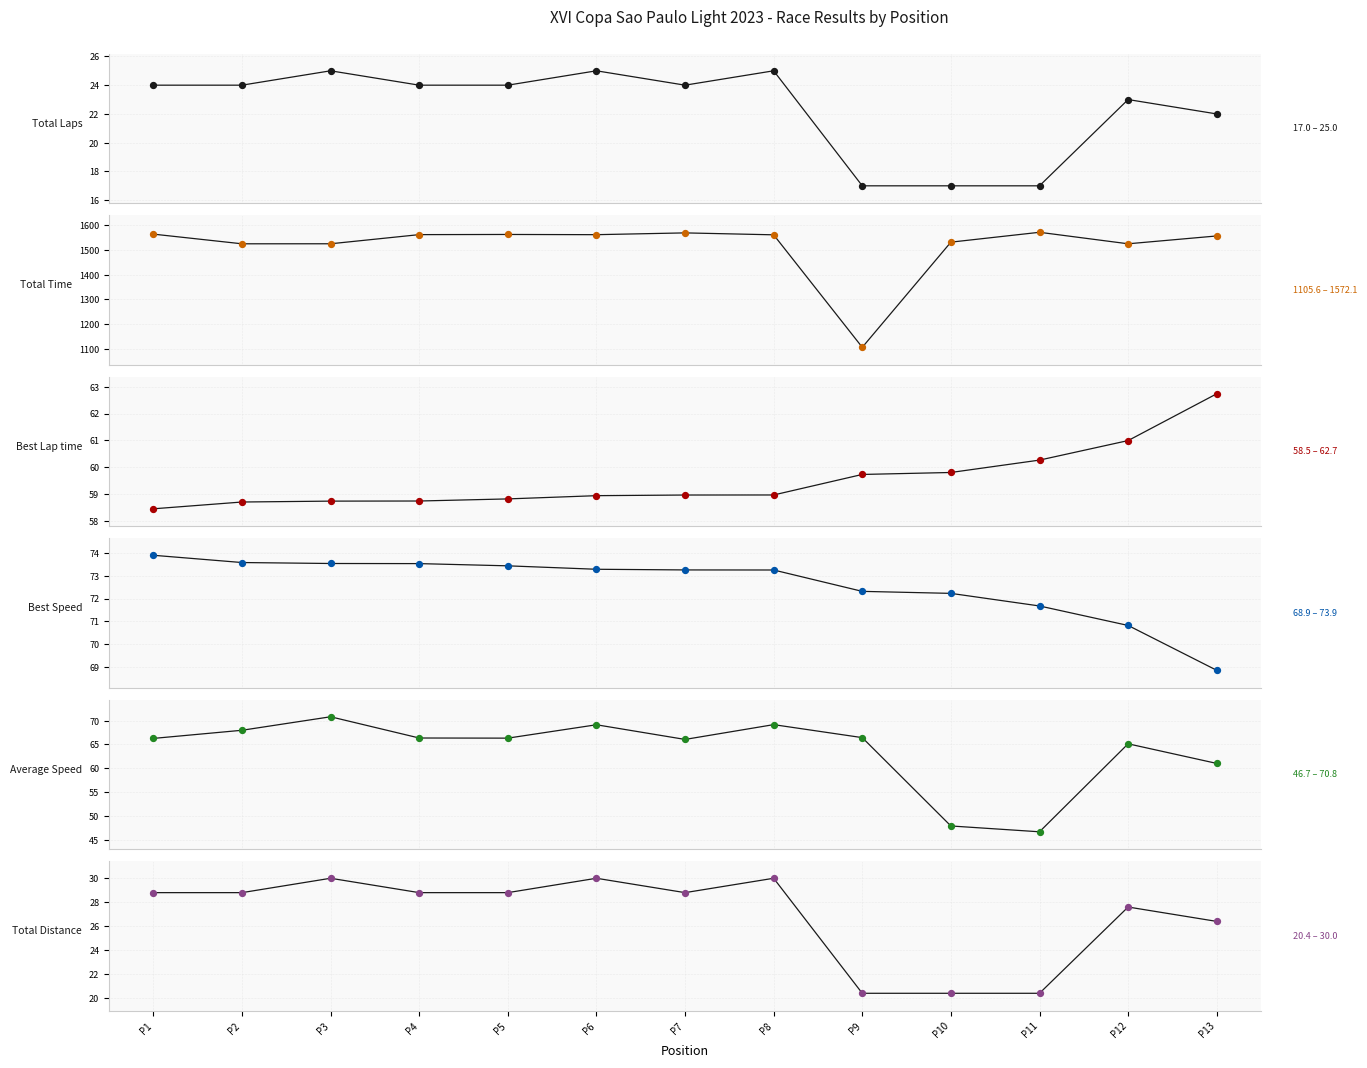

Which series has the widest spread of Y values?

Total Time